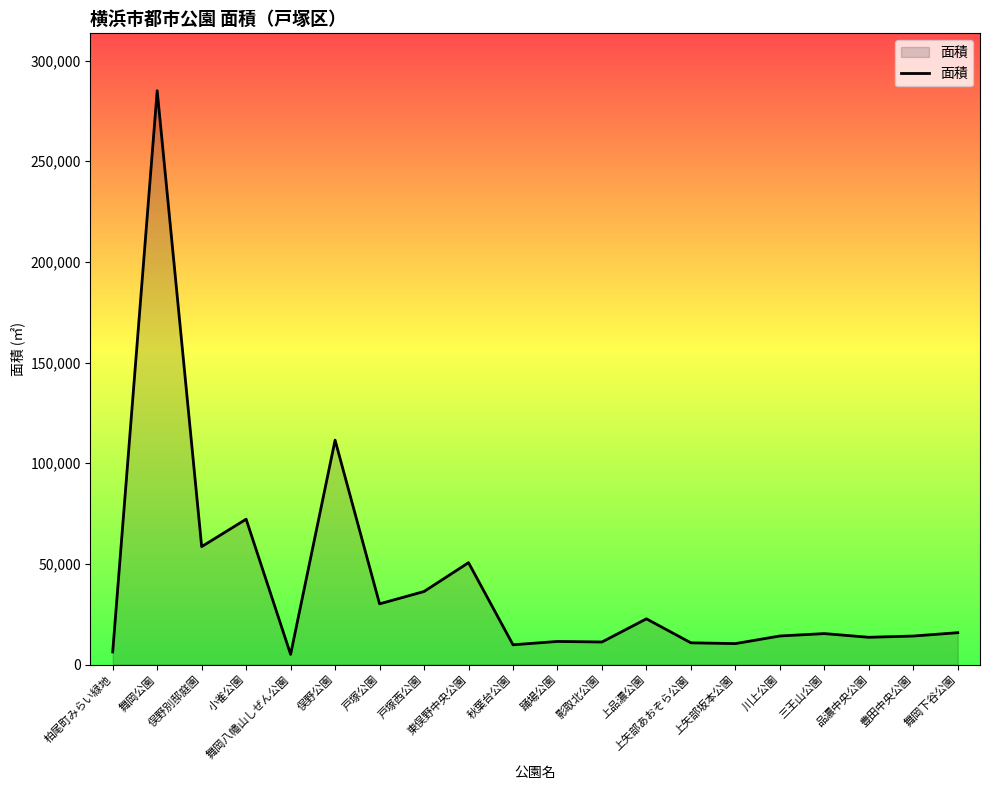

What is the change in value from 舞岡公園 to 品濃中央公園?

-271455